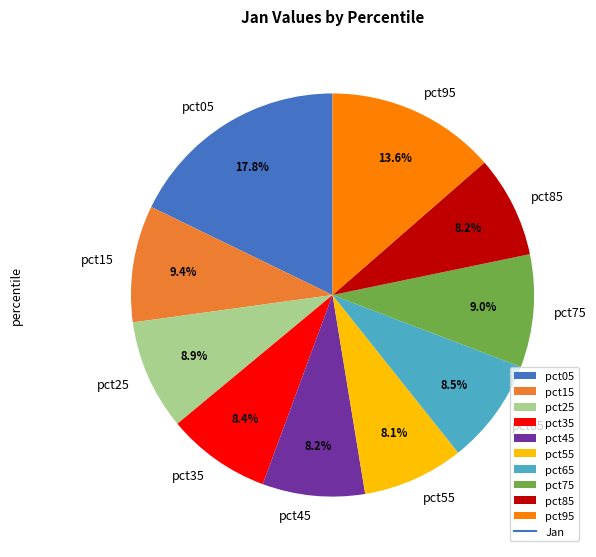

Between pct75 and pct55, which is larger?

pct75